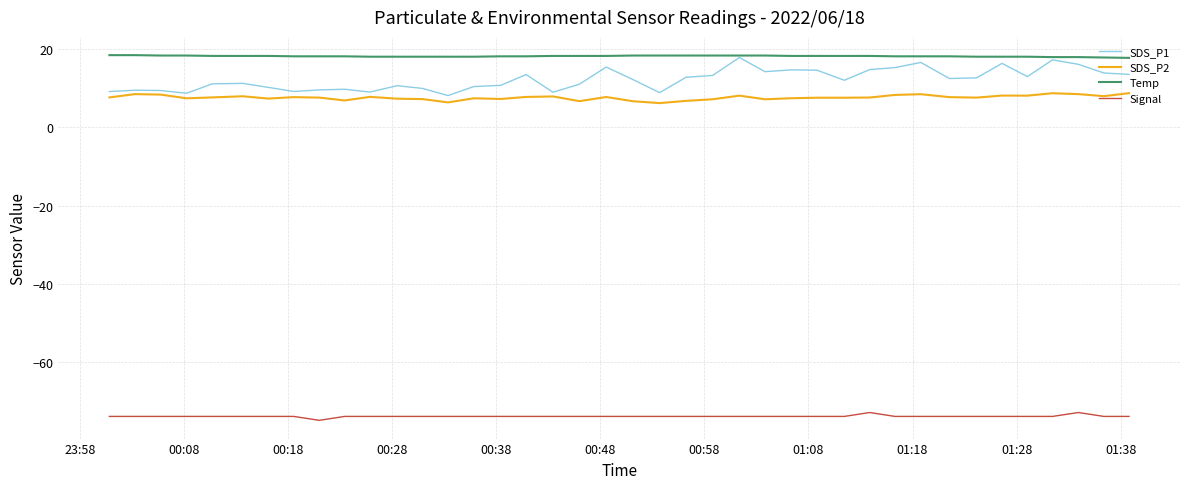

True or false: SDS_P1 and Signal intersect in this chart.

False